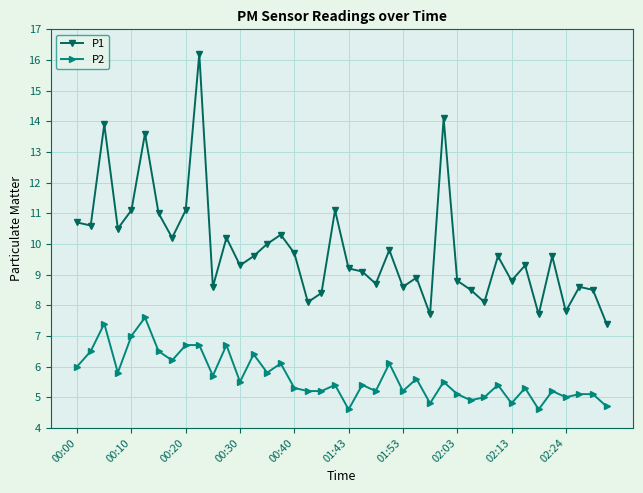

What is the highest value of the P2 series?

7.6